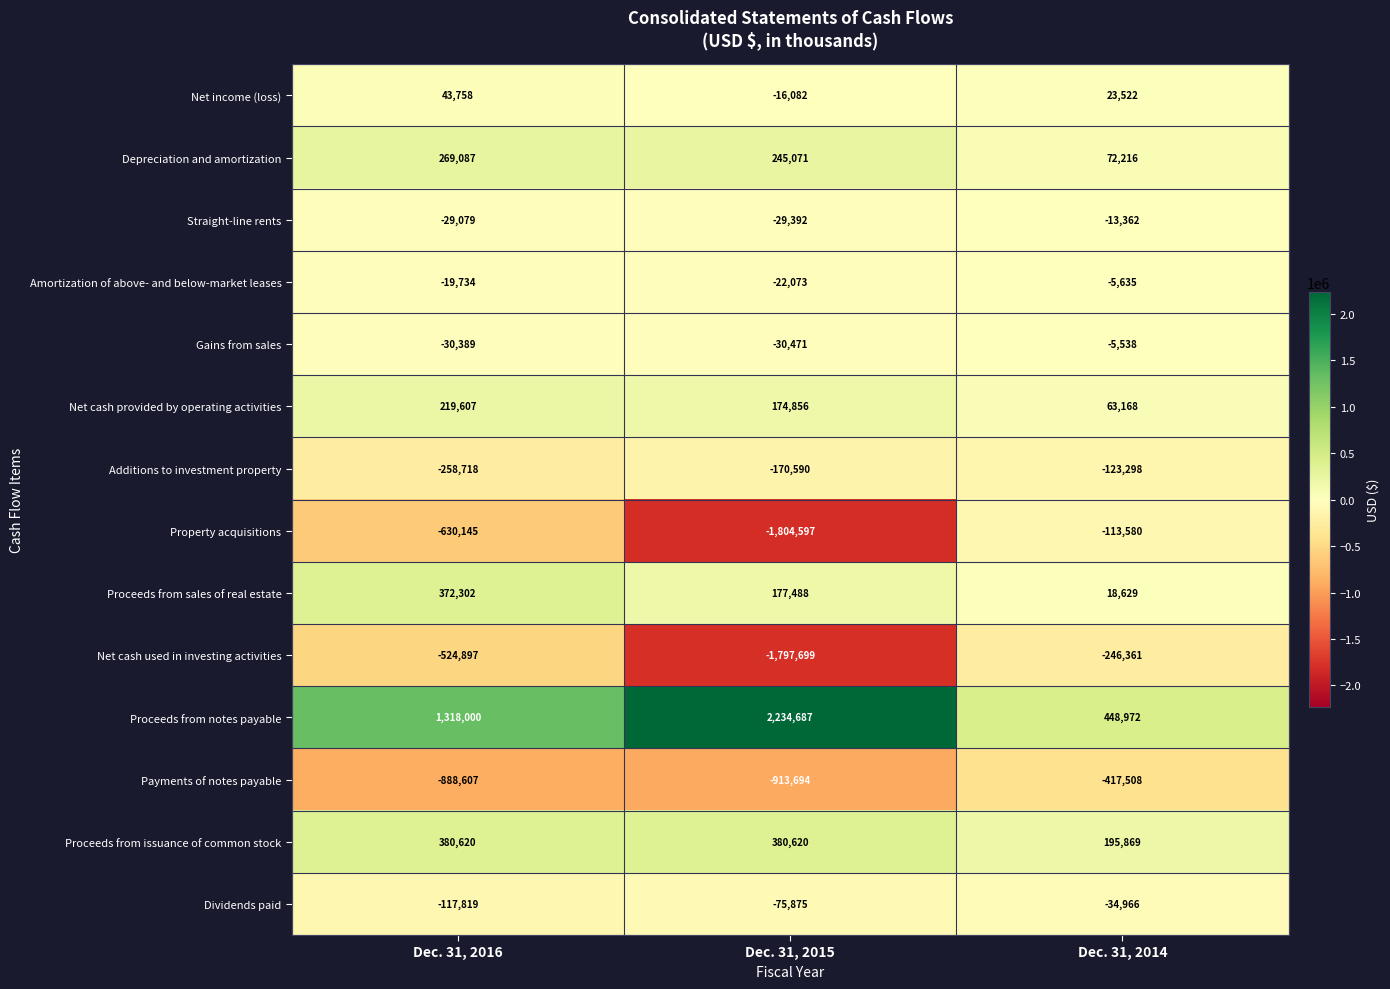

What is the smallest value displayed?

-1804597